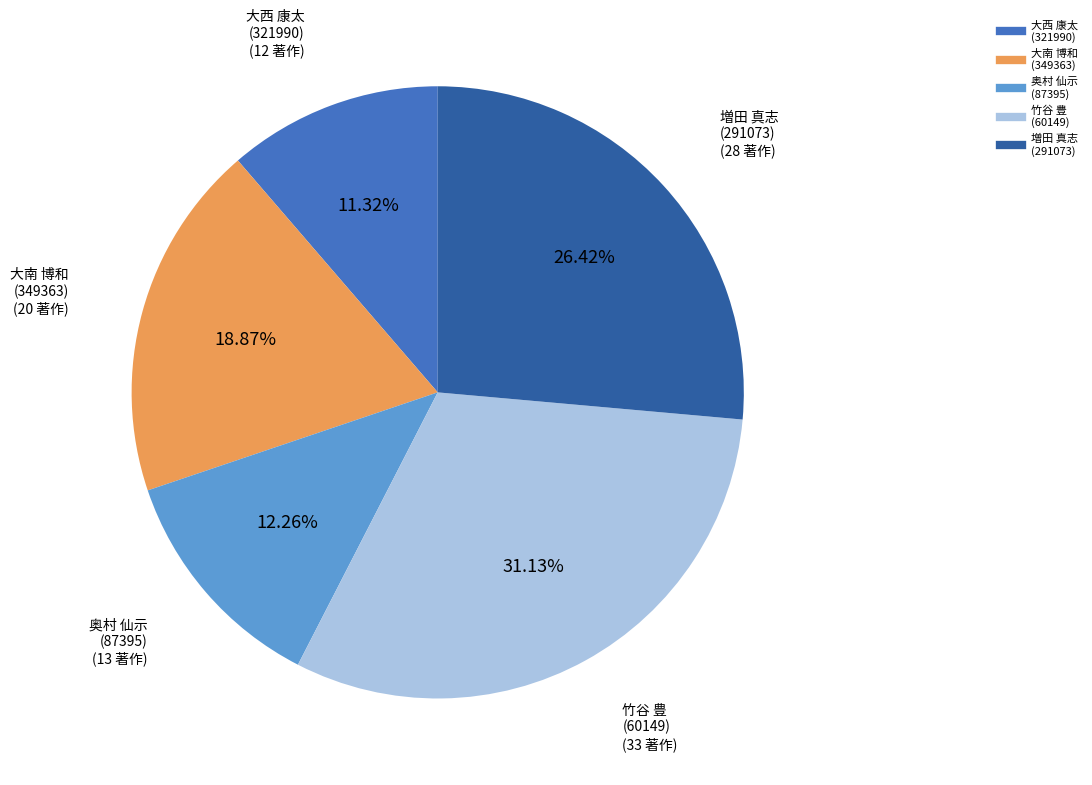

How many slices are in this pie chart?

5